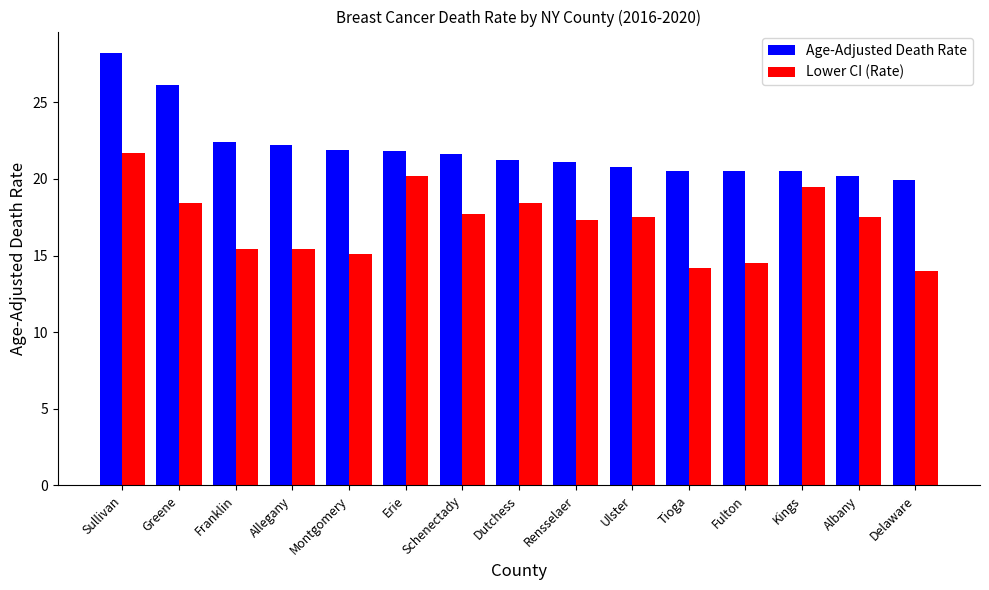

What are all the series names shown in the legend?

Age-Adjusted Death Rate, Lower CI (Rate)